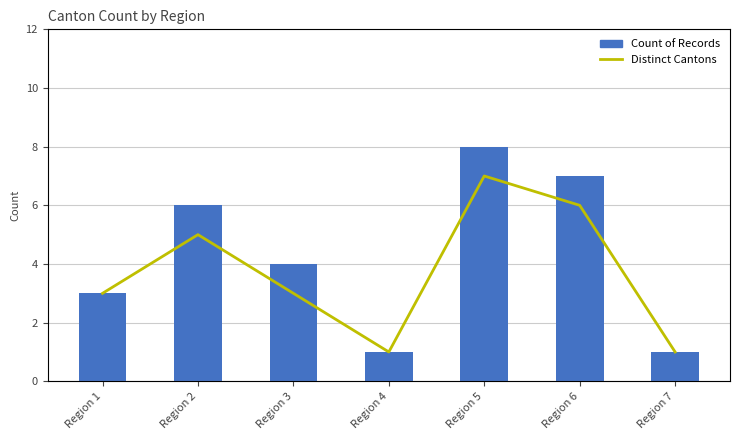

At how many categories does at least one series exceed 7?

1